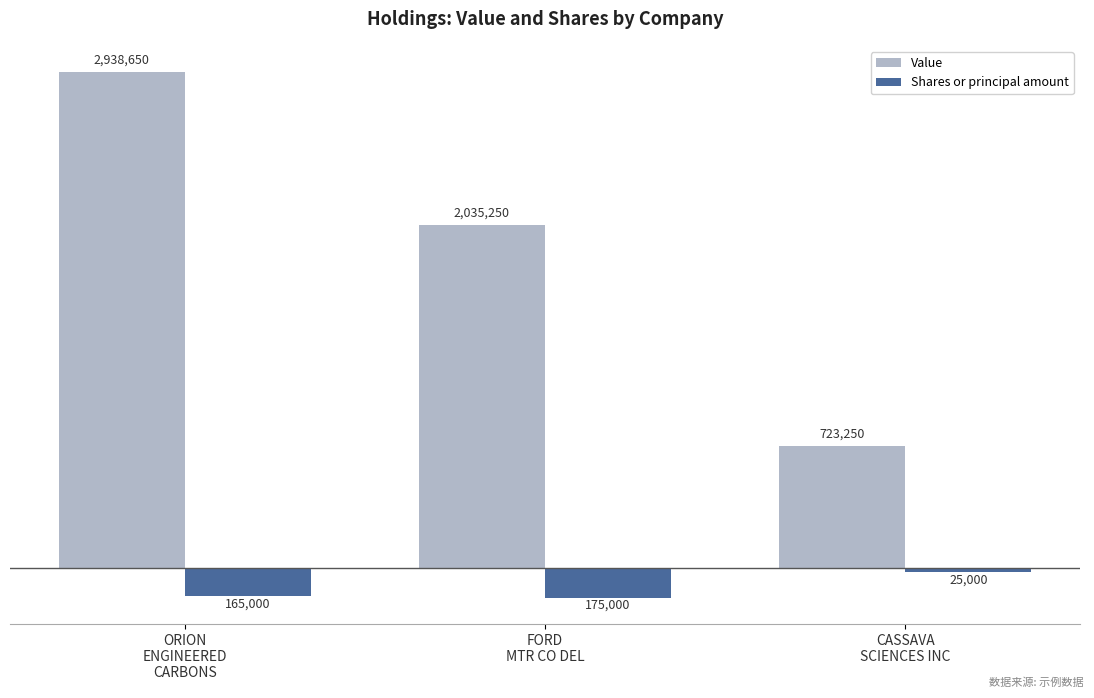

Which series has the widest spread of values?

Value